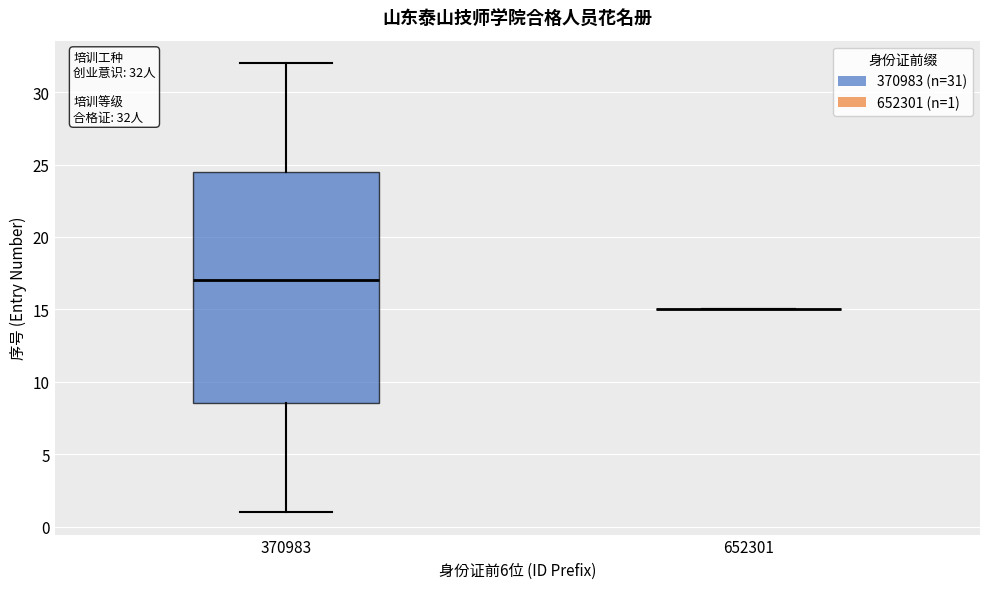

Comparing the boxes themselves (not the whiskers), which one is the tallest?

370983